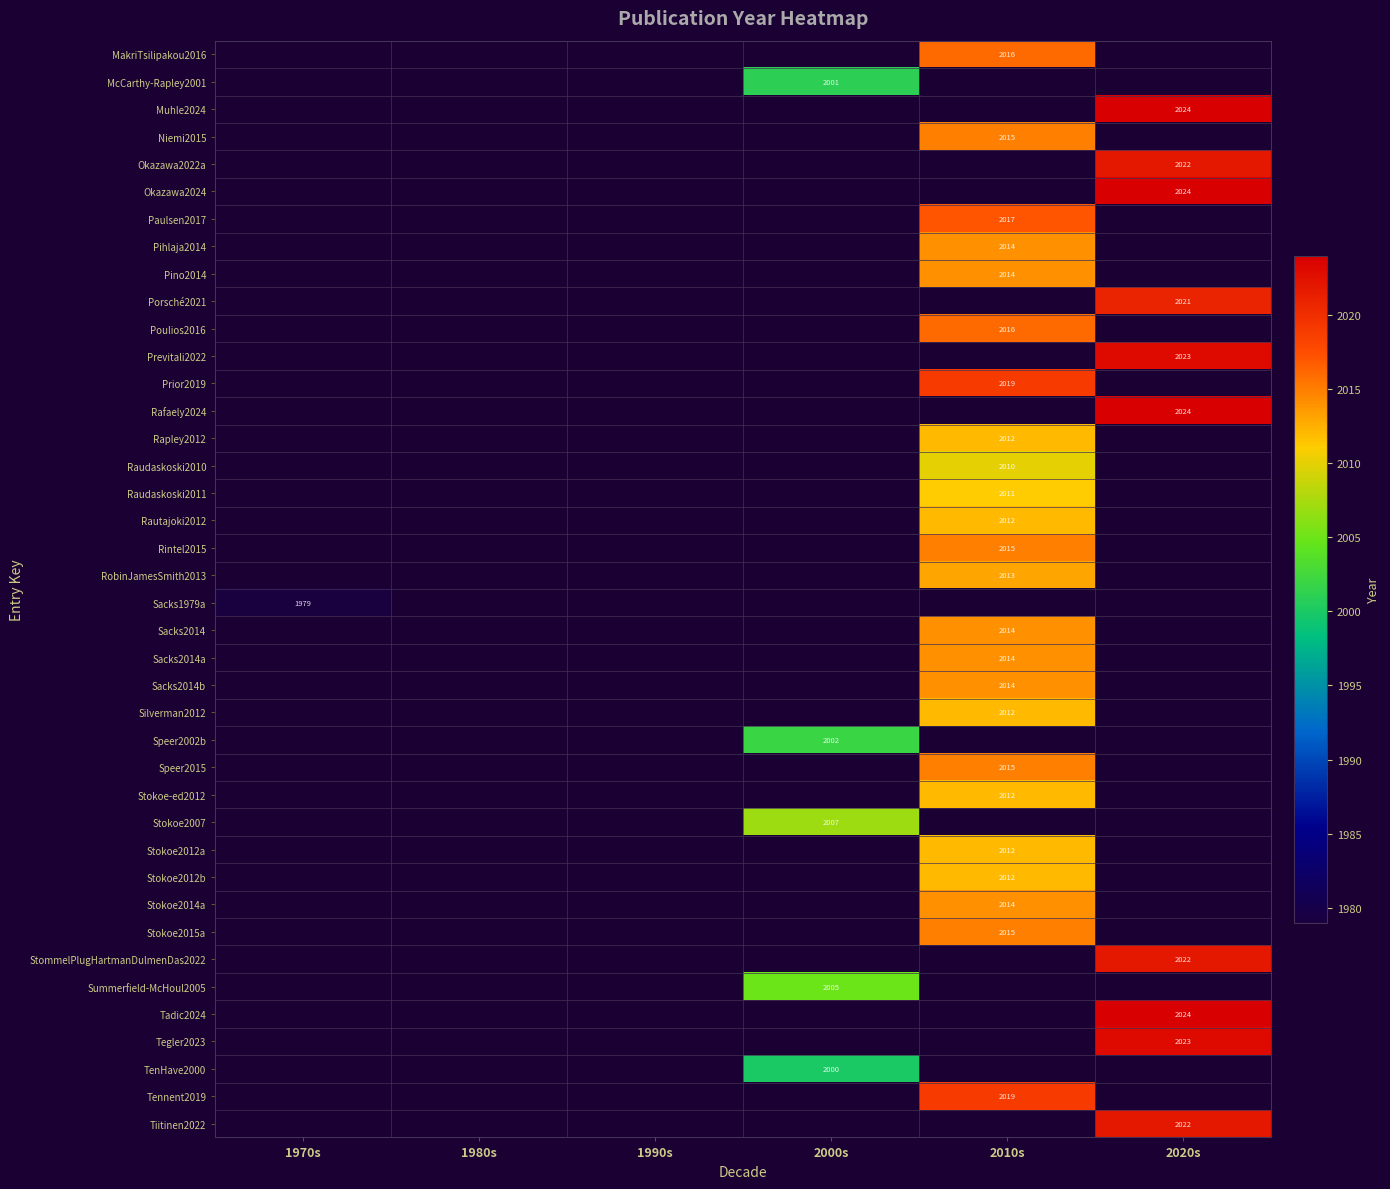

The Pihlaja2014 series shows 2717 at 2010s. True or false?

False